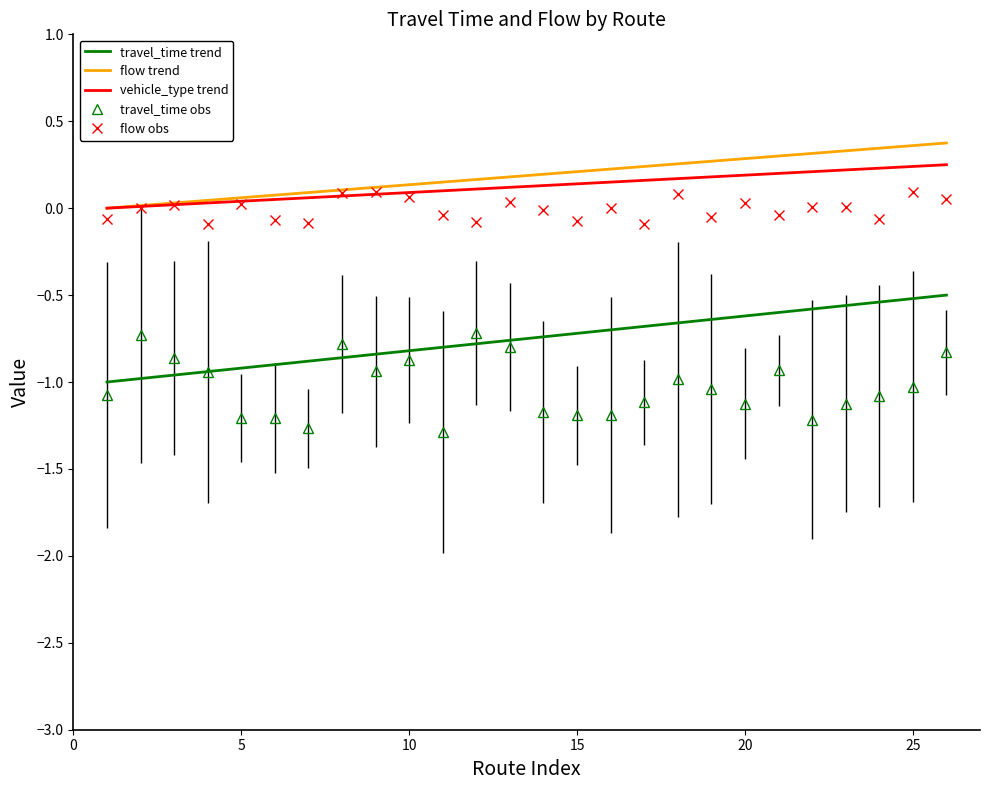

True or false: travel_time trend and flow trend intersect in this chart.

False